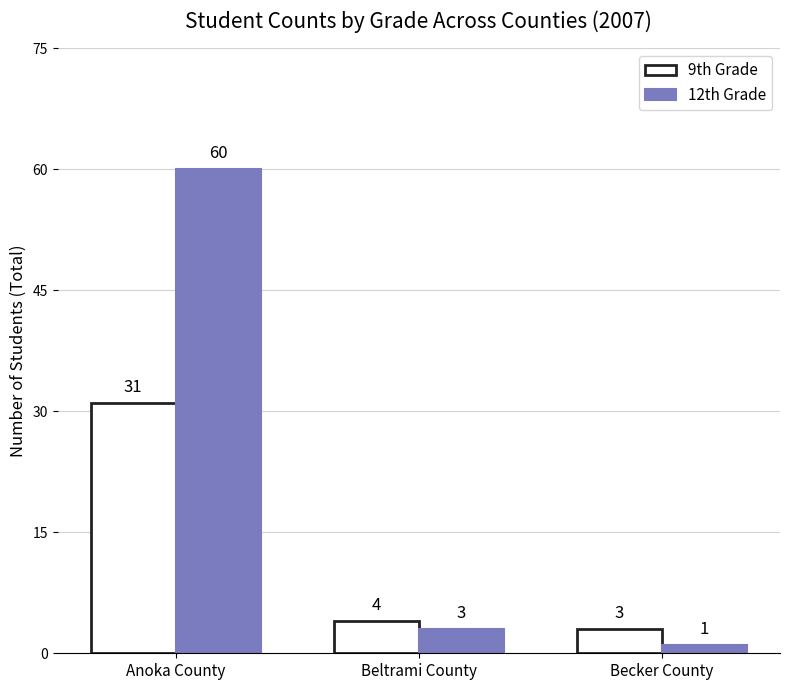

What is the smallest value displayed?

1